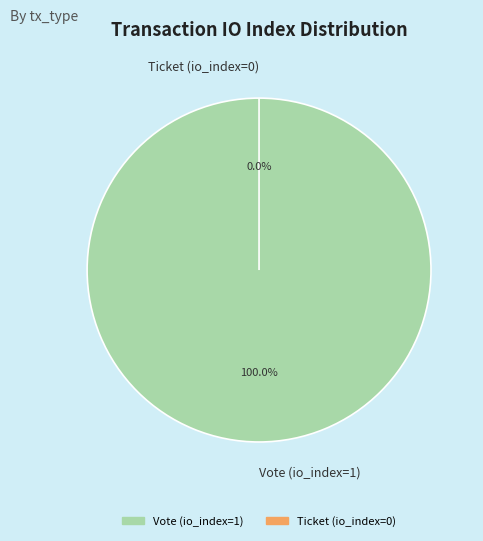

Which slice is the smallest?

Ticket (io_index=0)